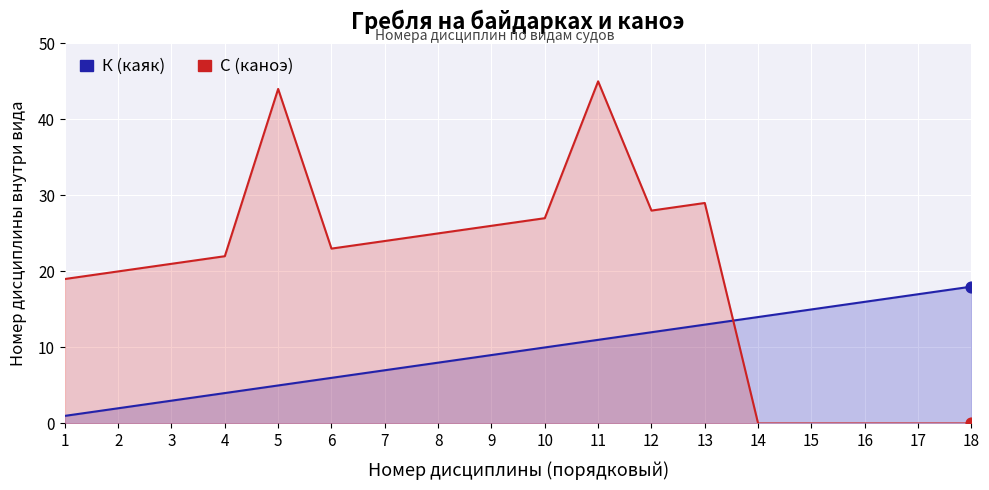

Which series has the largest total across all categories?

С (каноэ)